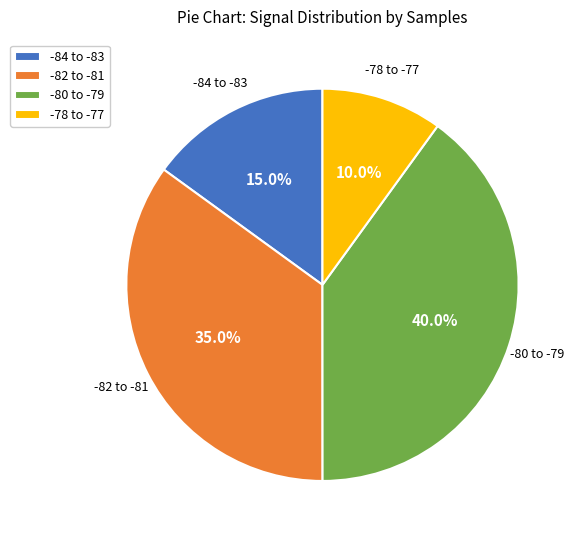

How much of the chart is everything except -84 to -83?

85.0%